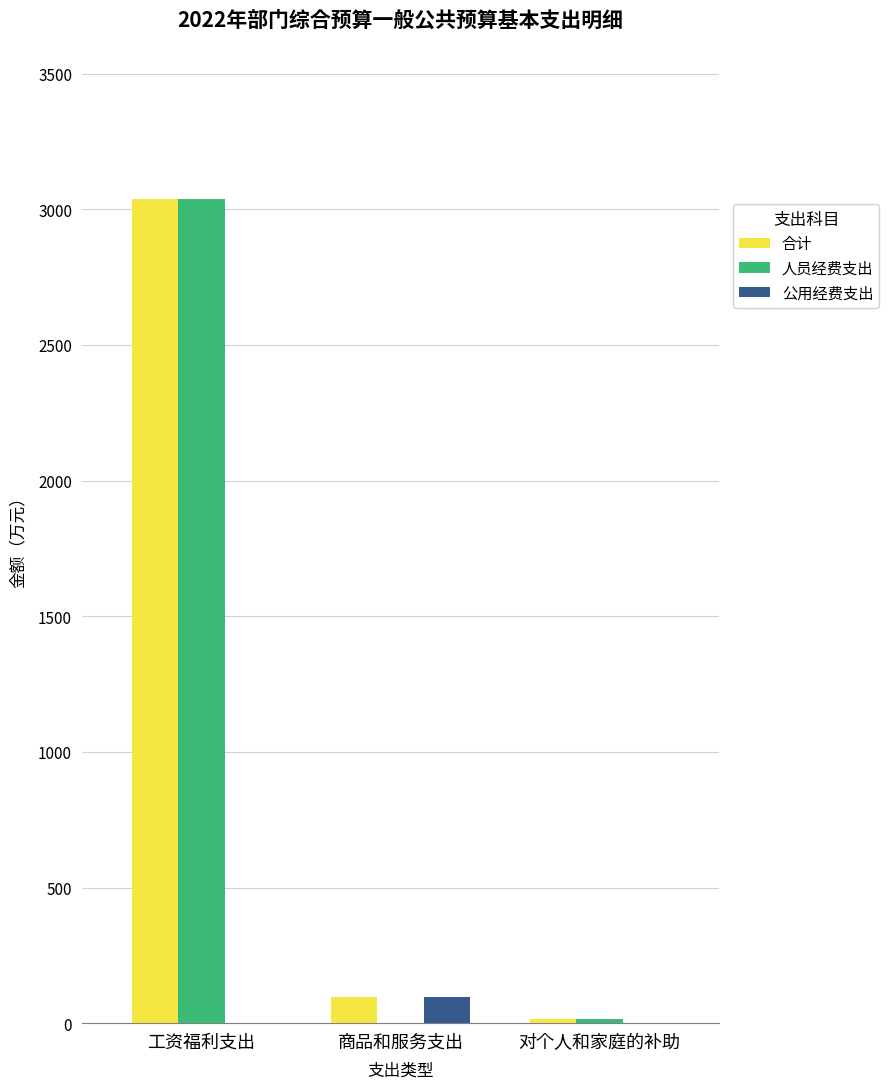

Which series changed the most between 工资福利支出 and 商品和服务支出?

人员经费支出